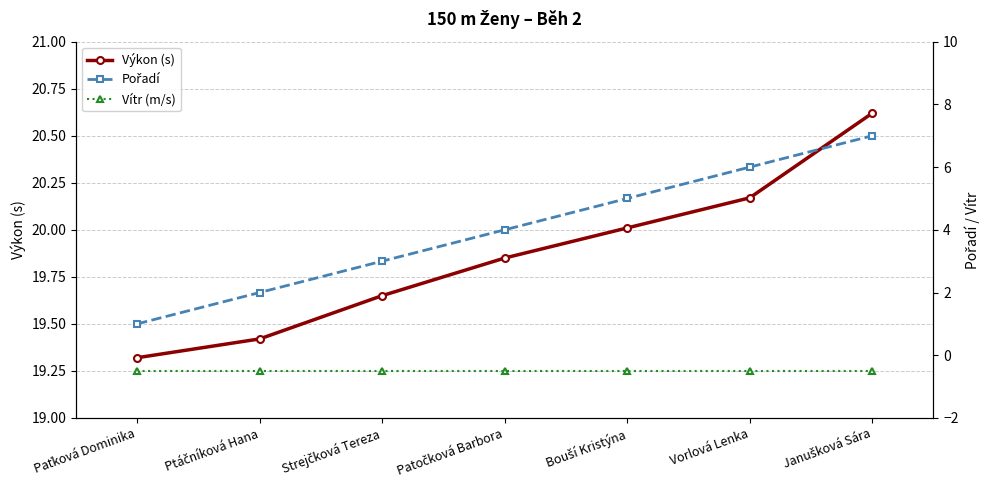

Reading right to left, extract all data points from this chart.

Výkon (s): 20.6	20.2	20.0	19.9	19.6	19.4	19.3
Pořadí: 7.0	6.0	5.0	4.0	3.0	2.0	1.0
Vítr (m/s): -0.5	-0.5	-0.5	-0.5	-0.5	-0.5	-0.5